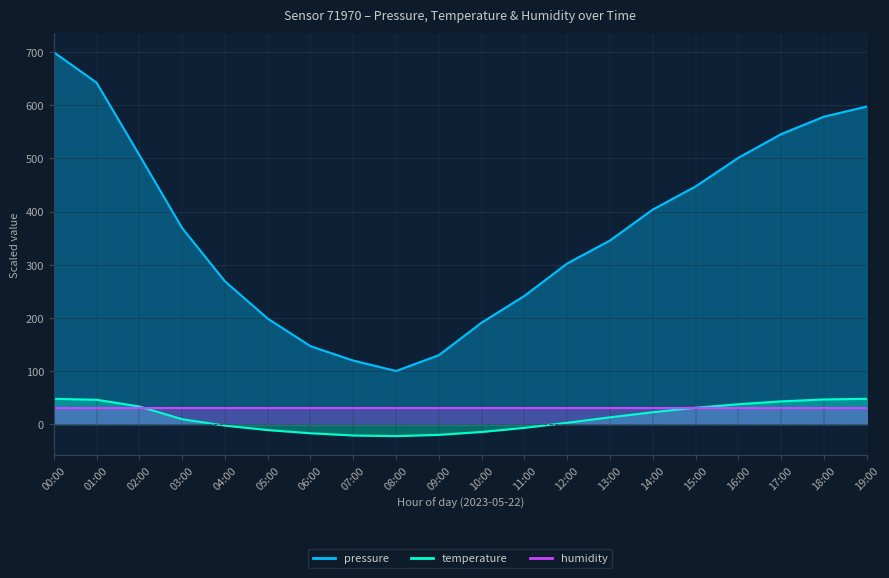

True or false: temperature and pressure cross at least once.

False